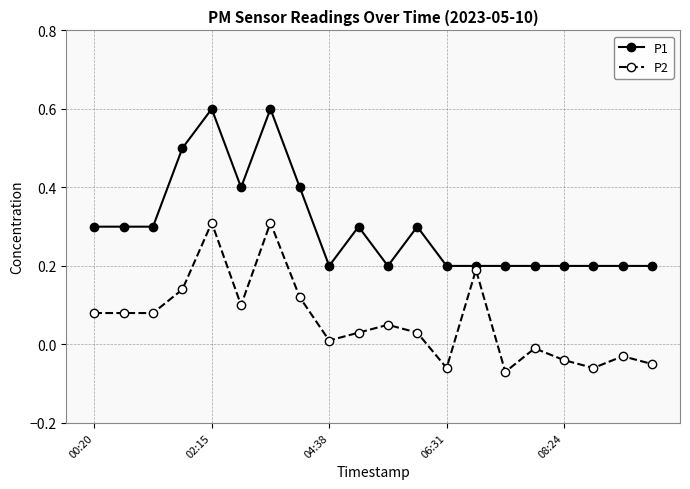

Does the chart have visible grid lines?

Yes